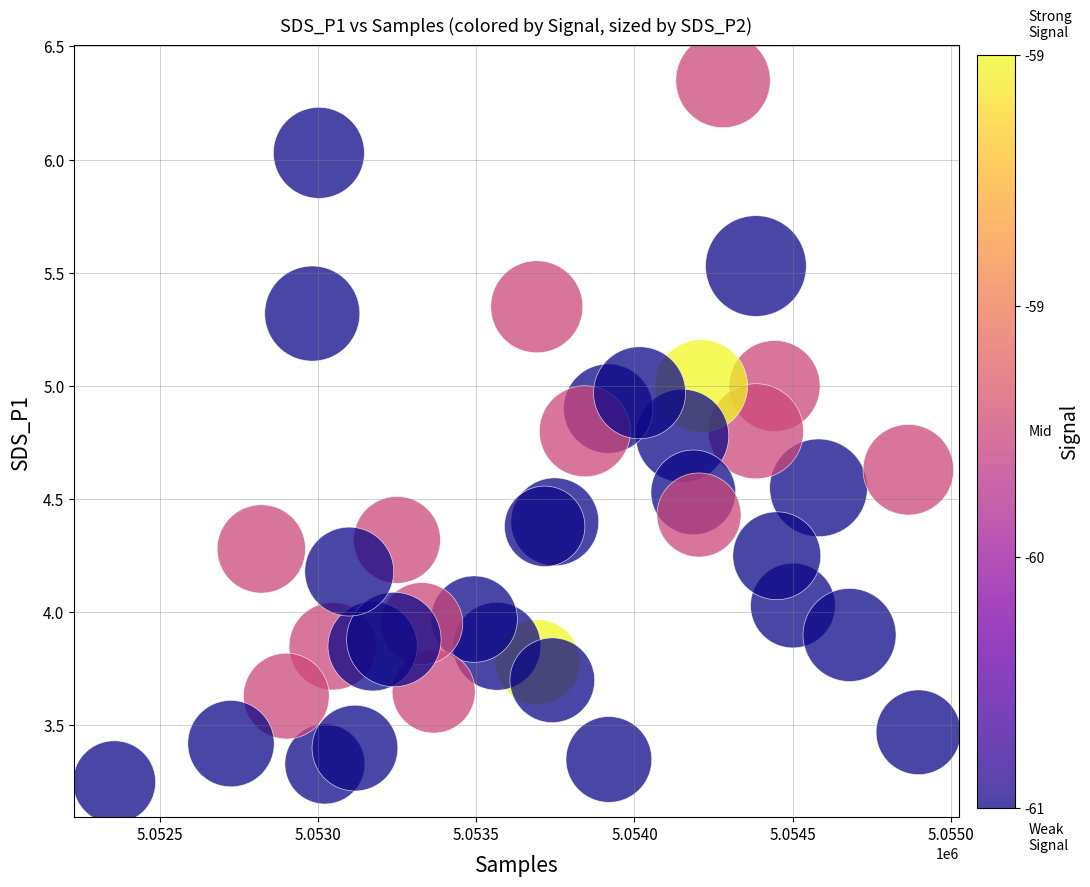

What is the range of Y values (max minus min)?

3.1